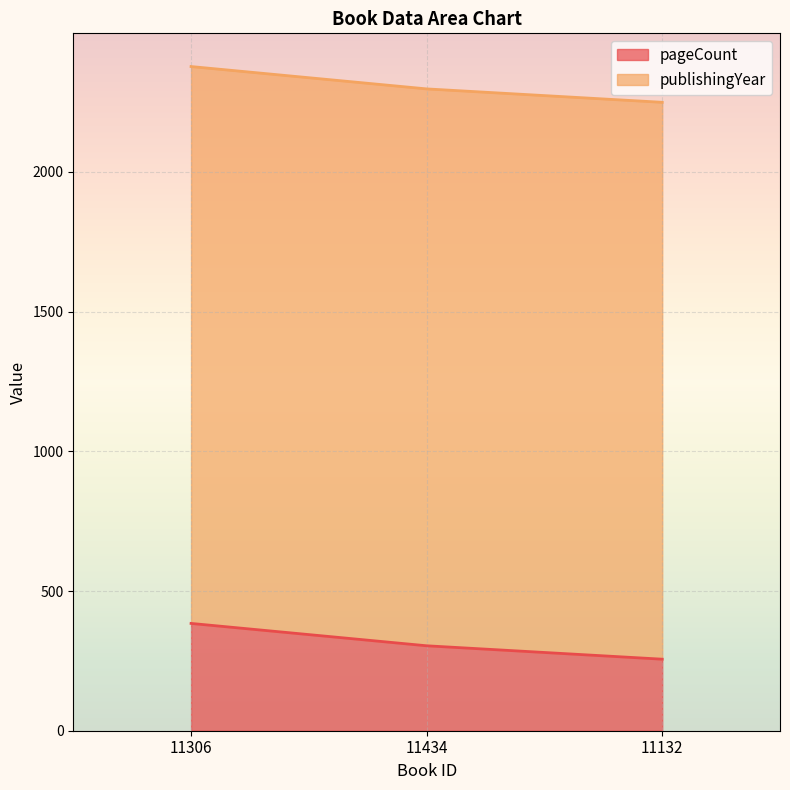

Between 11132 and 11434, which is larger?

11434